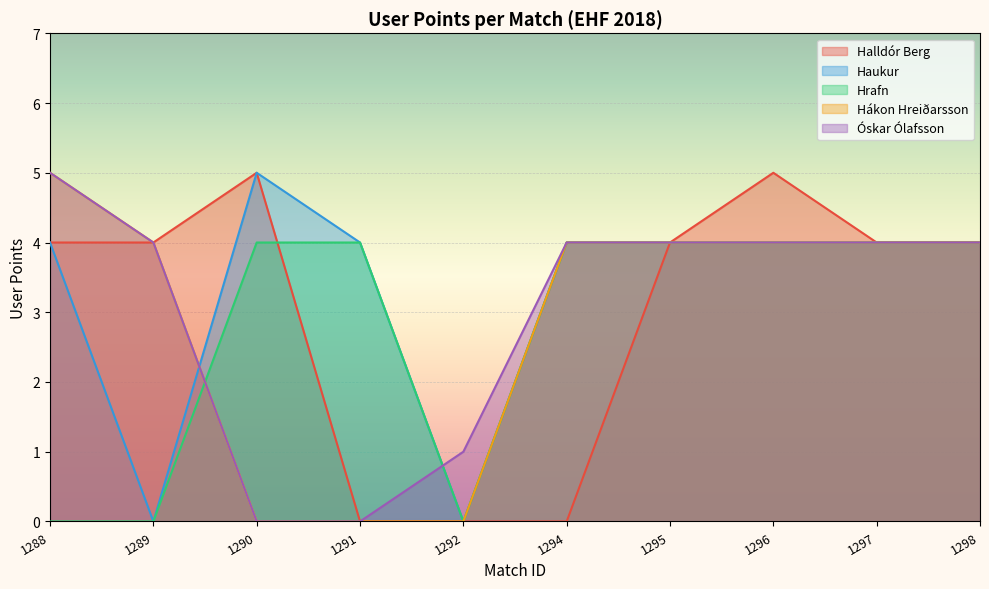

Which category has the lowest value in the Hrafn series?

1288